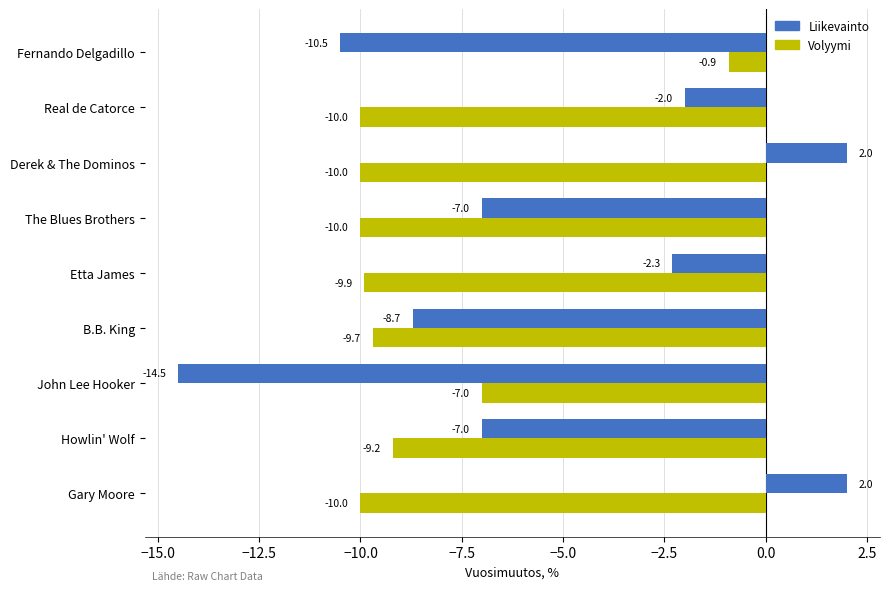

What is the maximum value for Volyymi?

-0.9